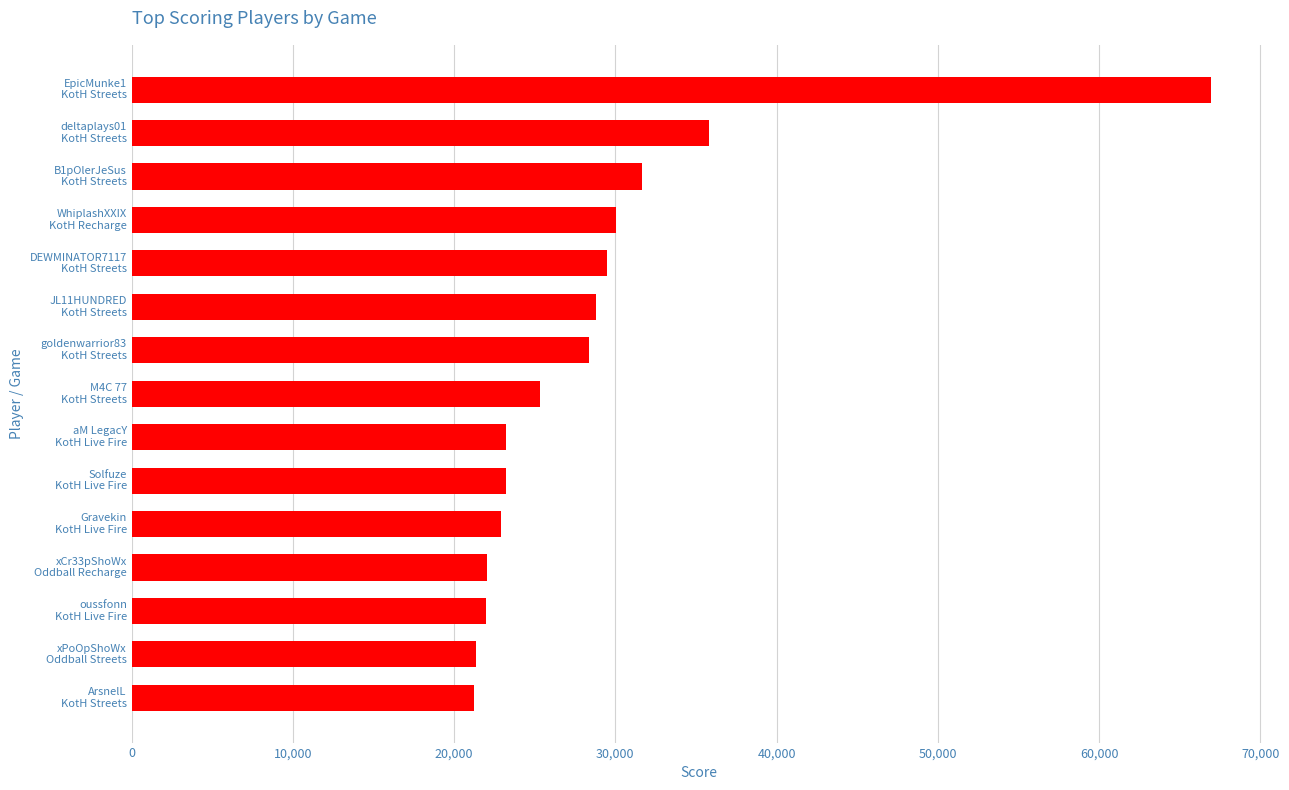

Does the chart contain stacked bars?

No